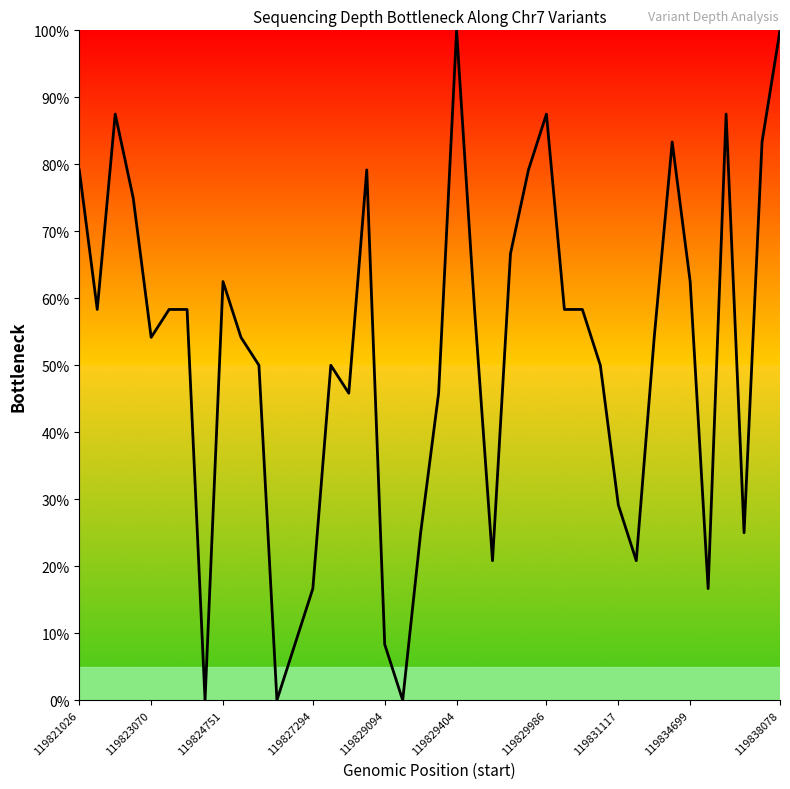

What is the difference between the maximum and minimum values?

100.0